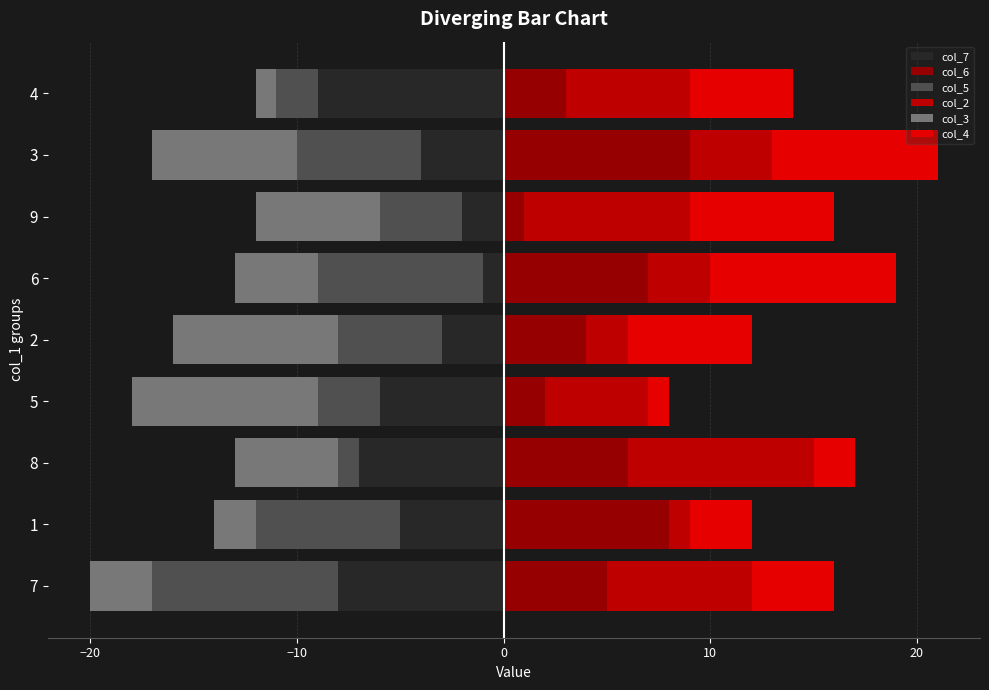

What position from the right is 3?

2